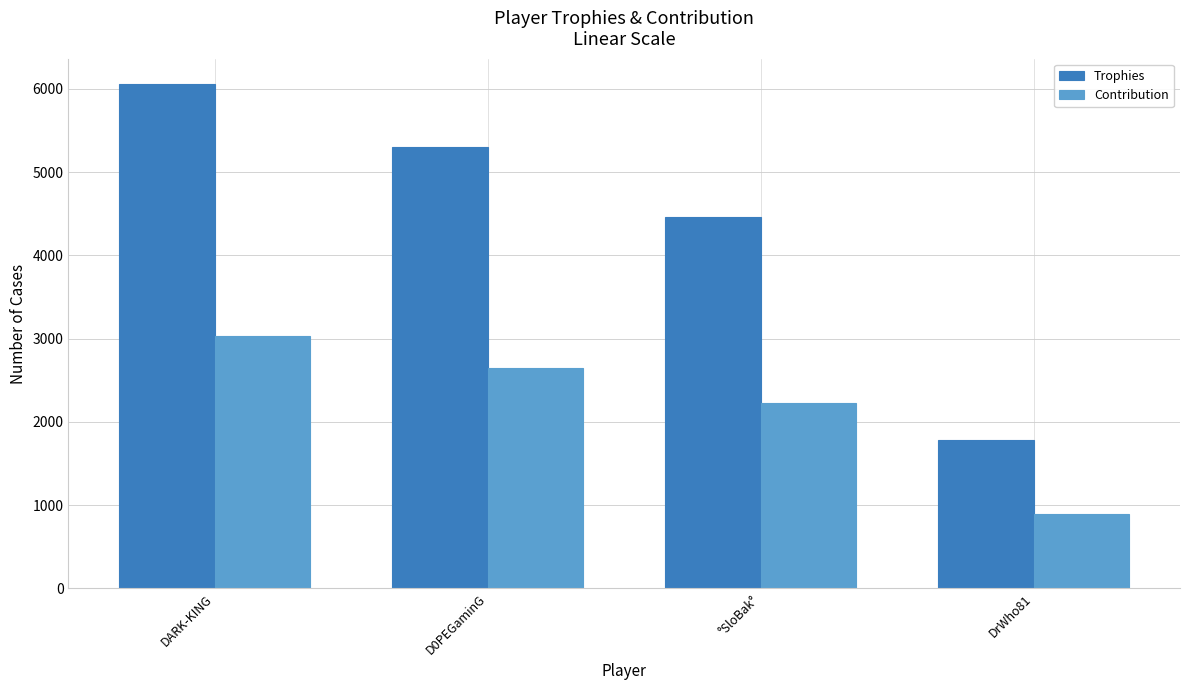

What is the maximum value shown in the chart?

6060